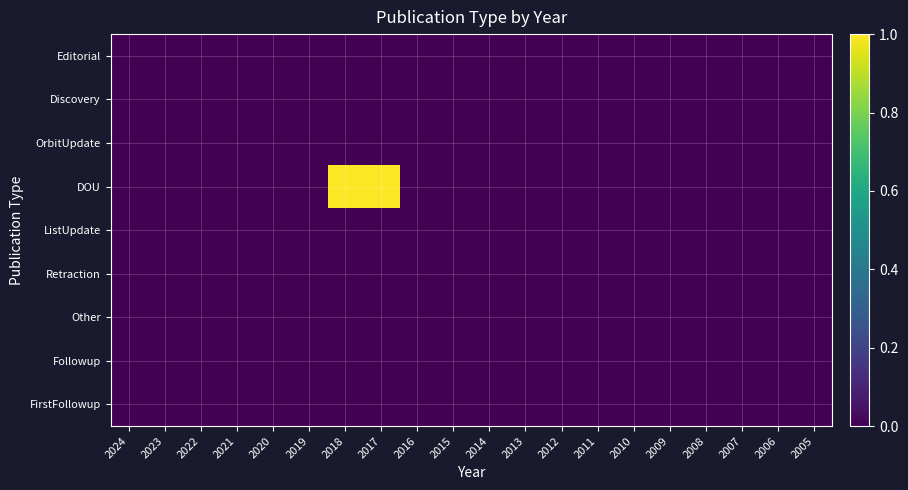

Which series has the largest total across all categories?

DOU